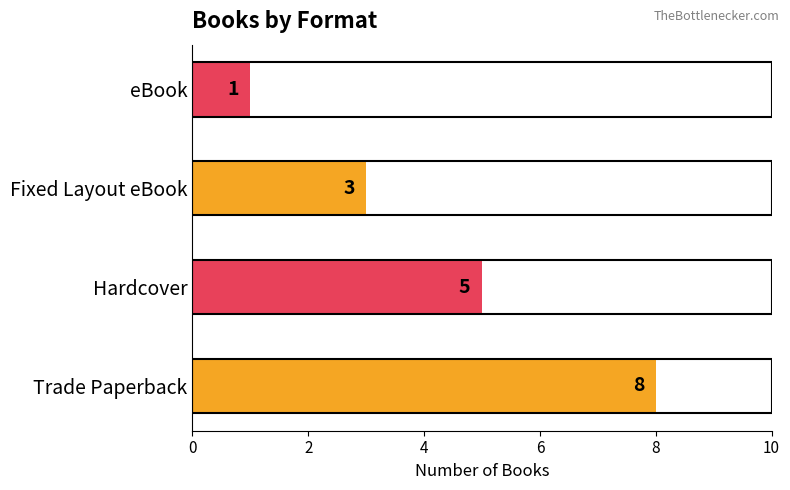

How many data points are less than 5?

2